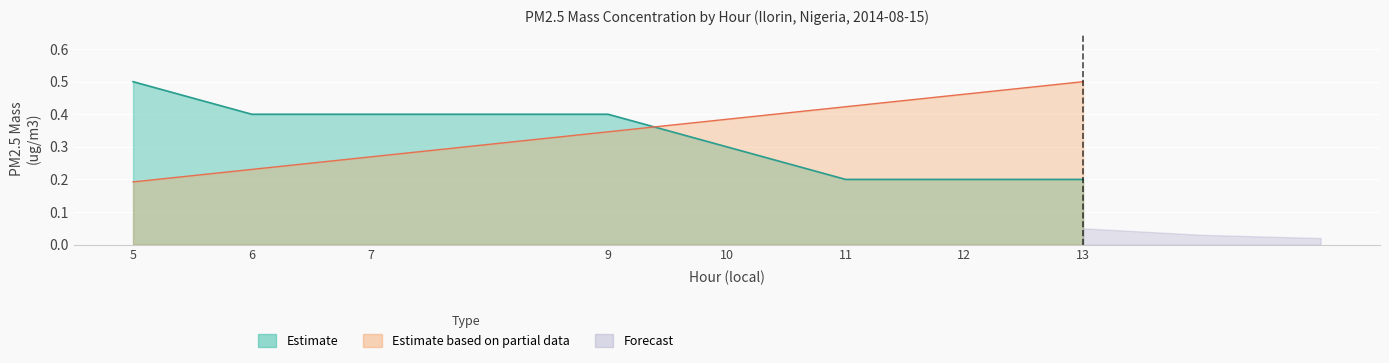

Which category has the highest value in the Estimated PM2.5 mass series?

5